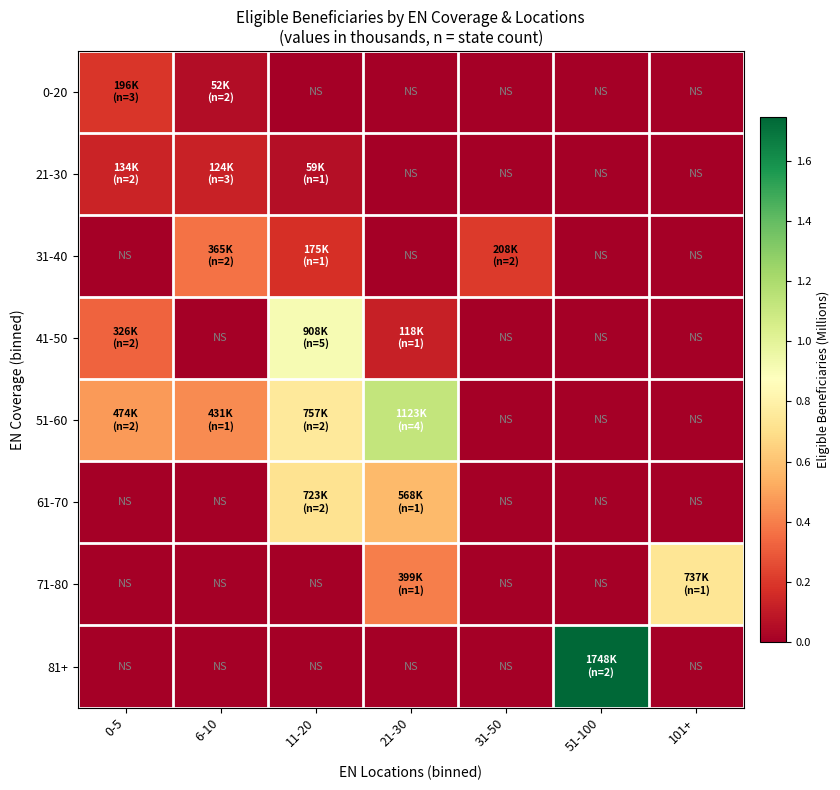

At which category does the chart reach its minimum across all series?

11-20